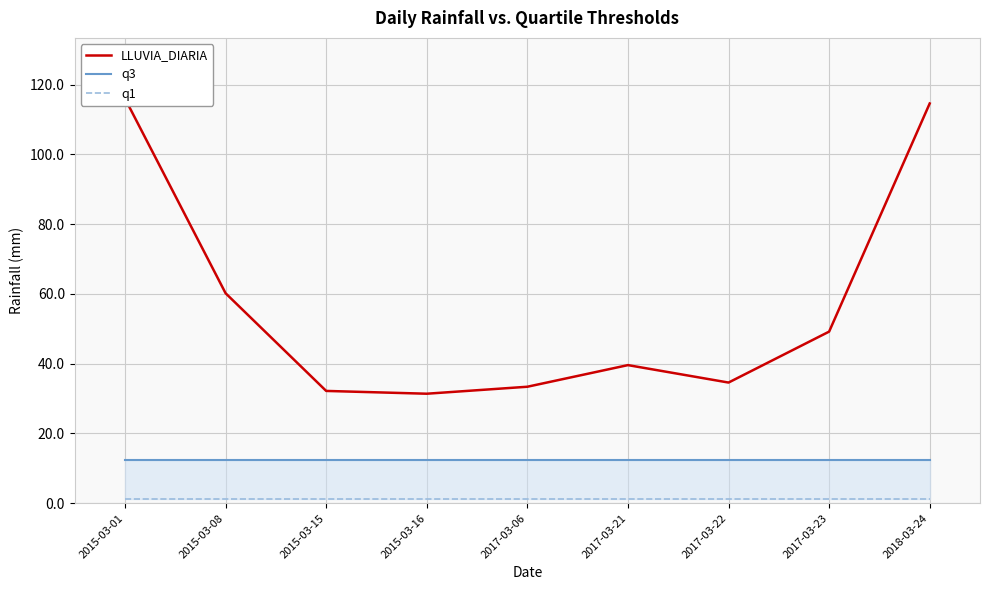

What is the maximum value for q1?

1.3